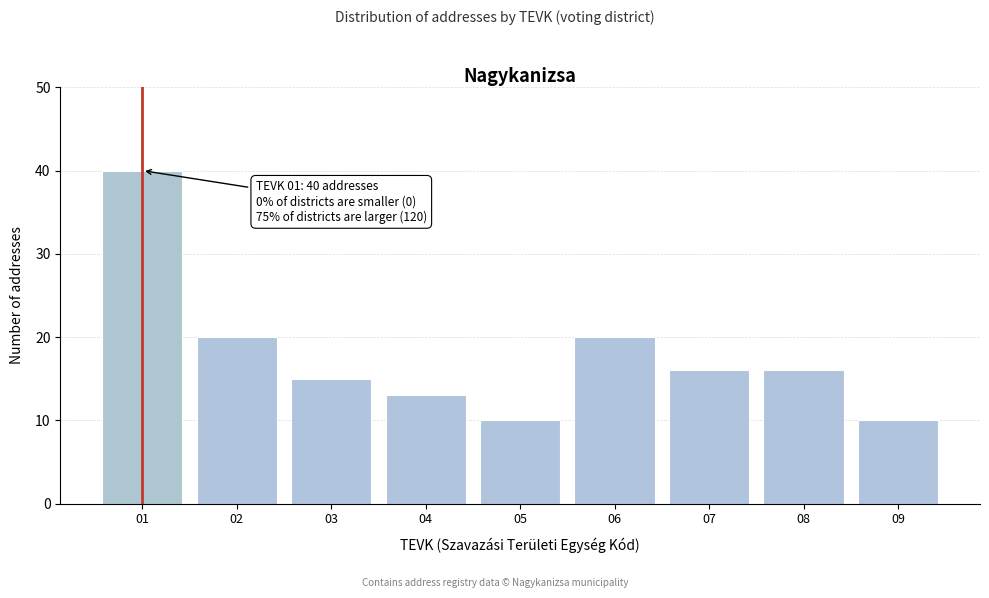

Reading left to right, transcribe all the data shown in this chart.

01=40	02=20	03=15	04=13	05=10	06=20	07=16	08=16	09=10